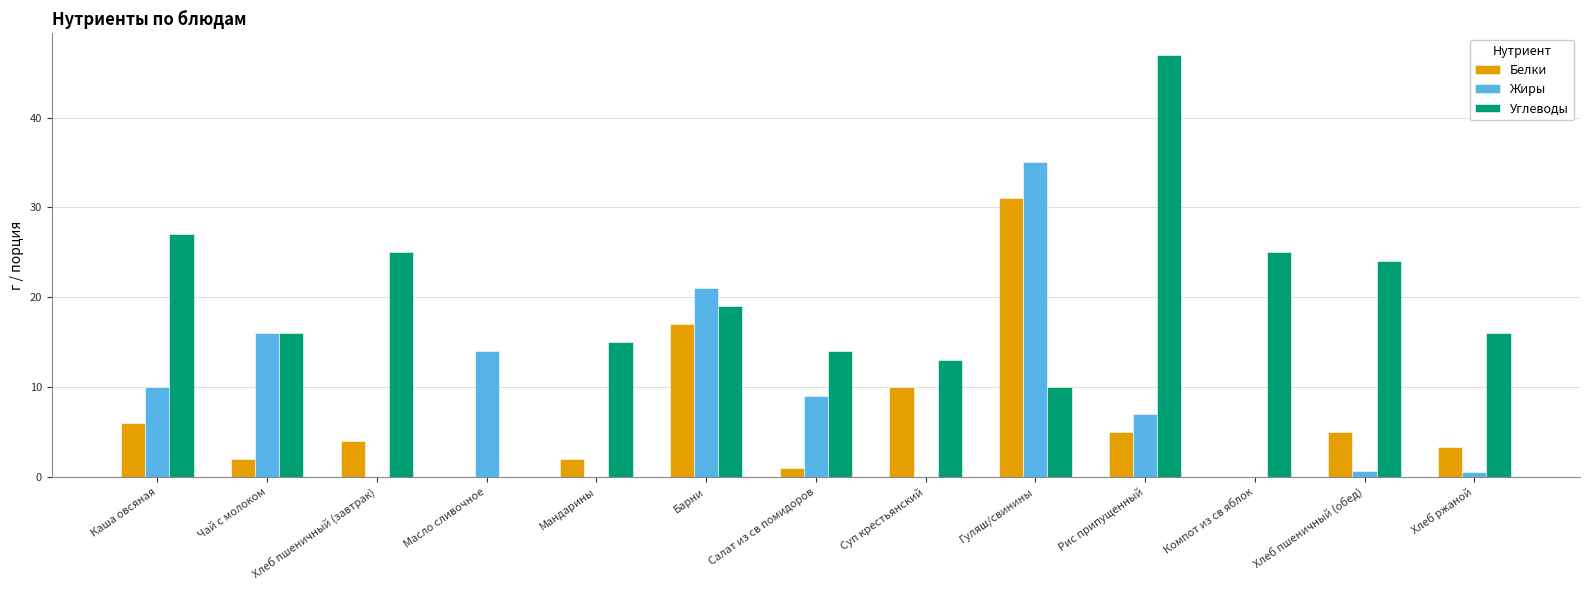

What is the sum of the Белки values at Чай с молоком and Суп крестьянский?

12.0